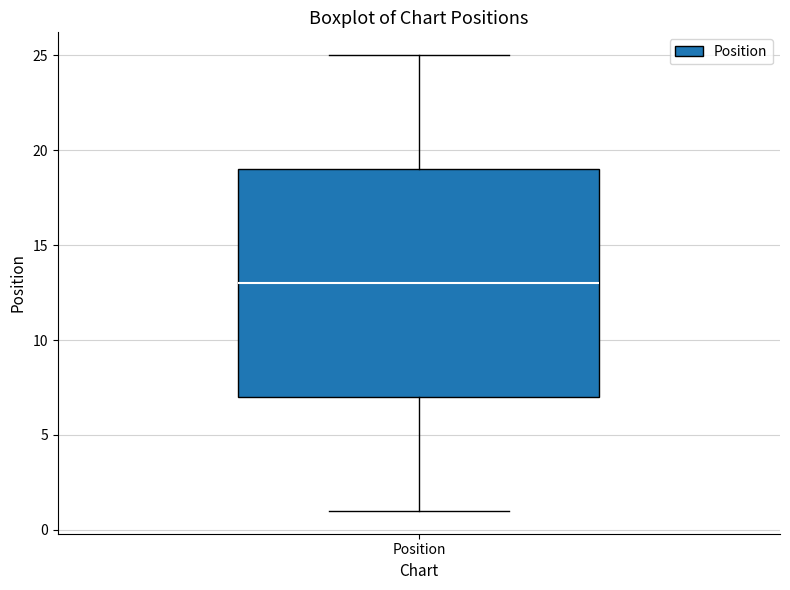

Transcribe this box plot: give where the median line is, the range the box spans, and where the two whiskers end, as read against the y-axis. The values are not printed on the chart, so give them approximately, as read against the axis.

median 13, box 7 to 19, whiskers 1 to 25